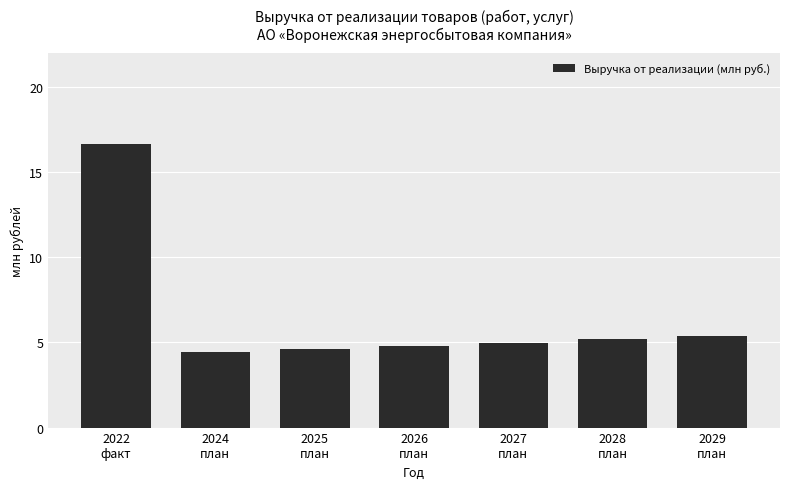

The value at 2028
план is 6.8. True or false?

False